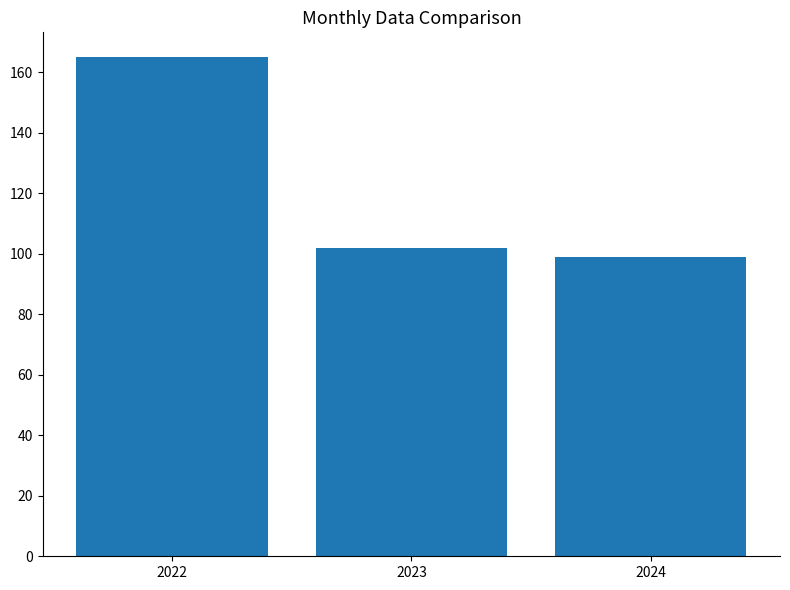

What is the value of the 2nd bar from the left?

102